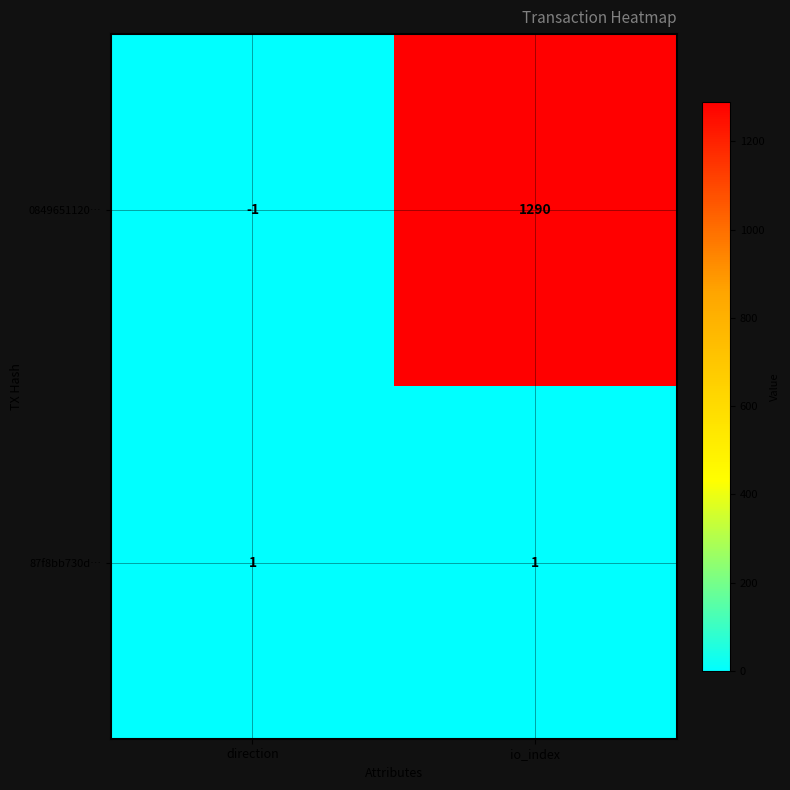

The value of 87f8bb730d… at direction is 1. True or false?

True